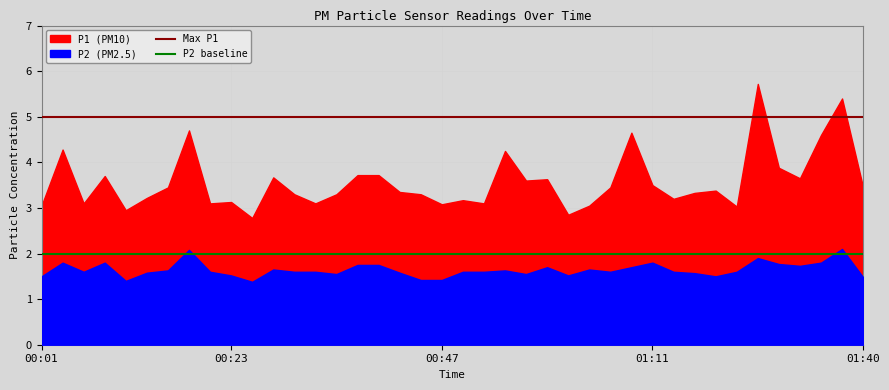

How many lines are shown in the chart?

2